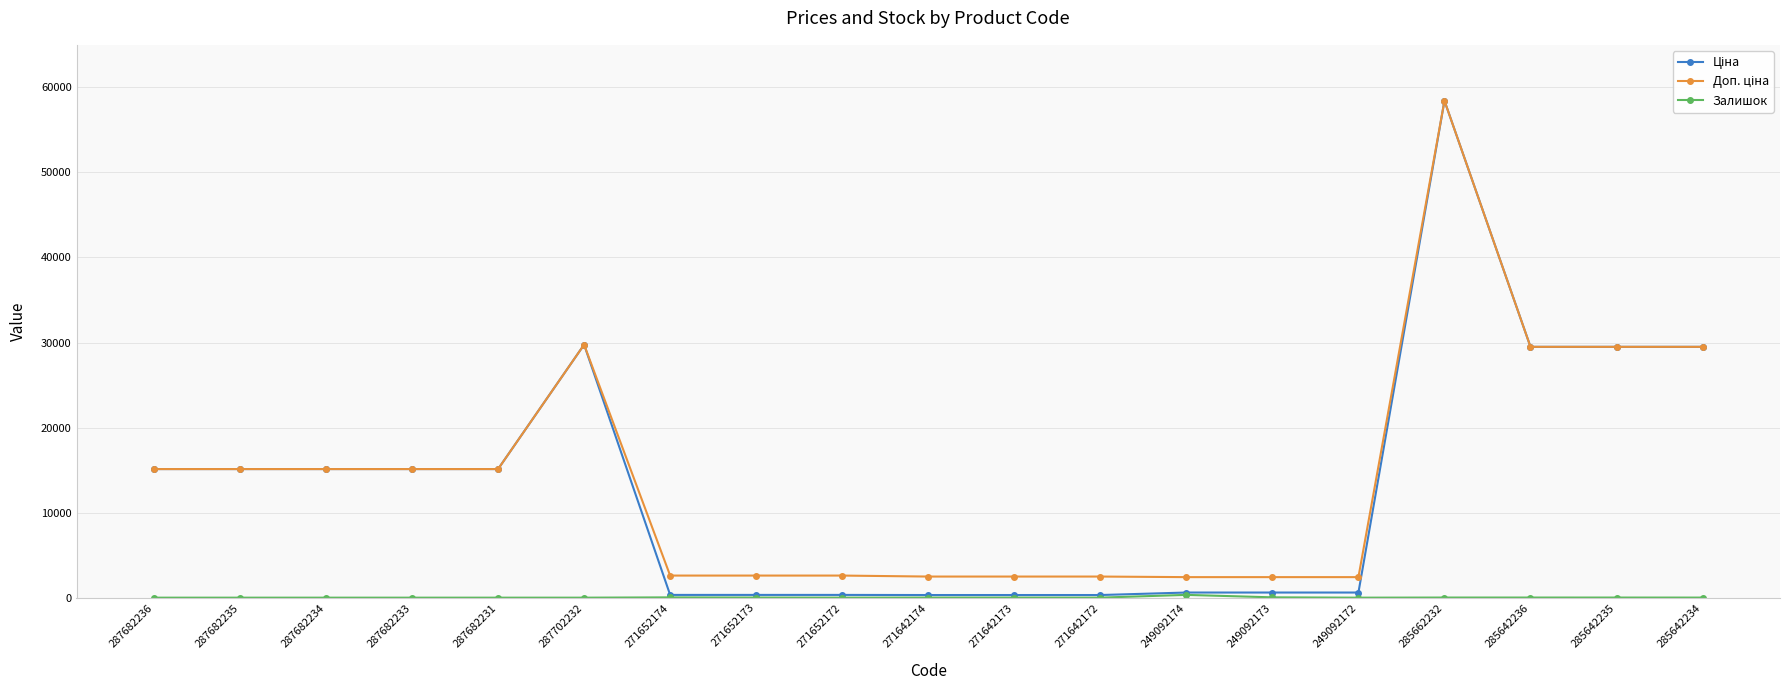

Between 249092172 and 285662232, which is larger?

285662232